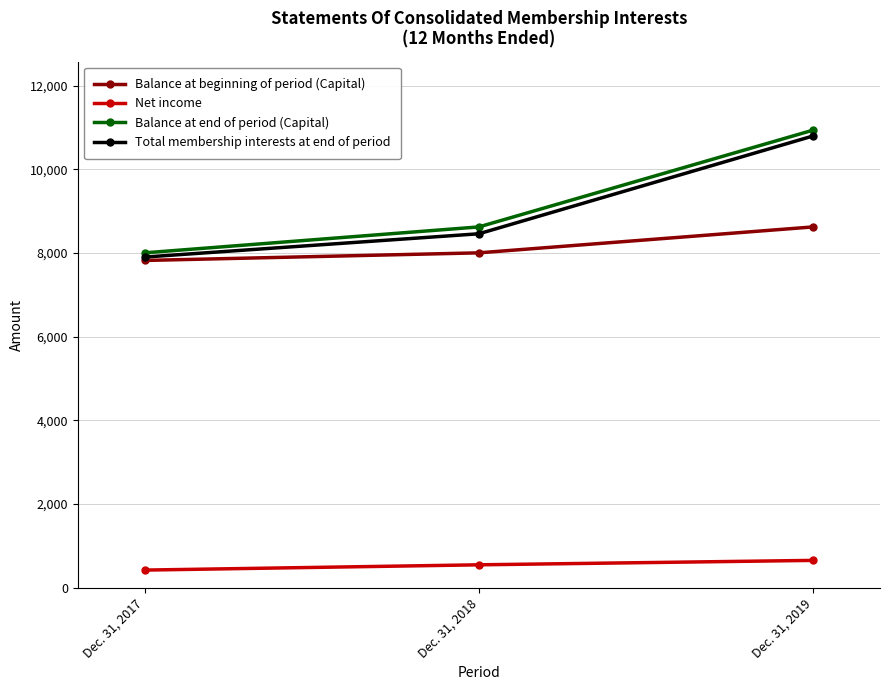

Reading left to right, what are all the values shown in this chart?

Balance at beginning of period (Capital): 7822	8004	8624
Net income: 419	545	651
Balance at end of period (Capital): 8004	8624	10938
Total membership interests at end of period: 7903	8460	10799